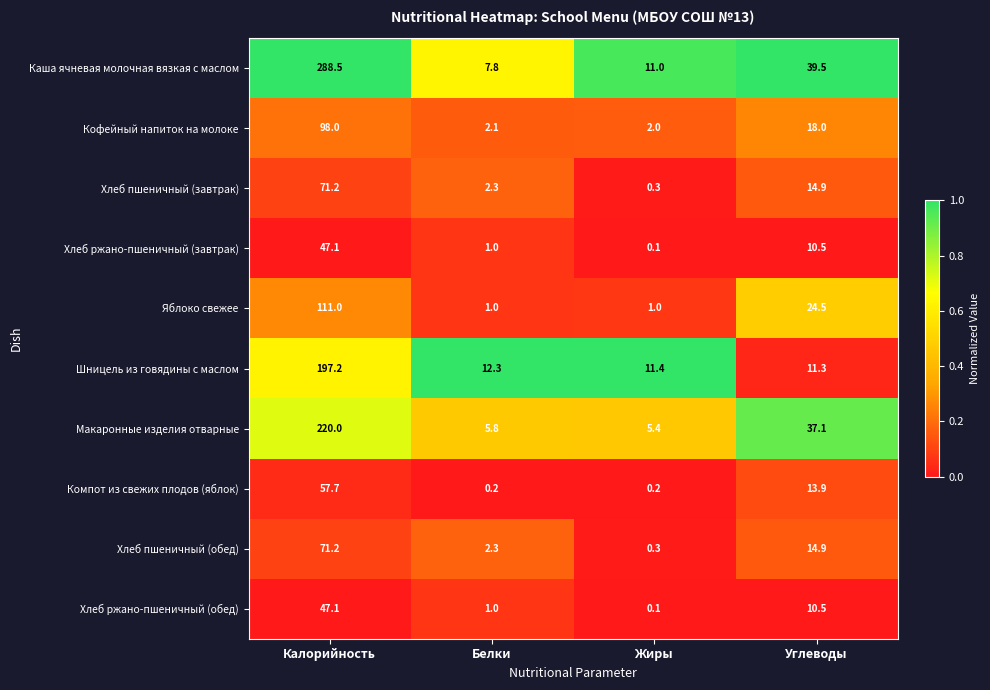

True or false: Макаронные изделия отварные has a value of 5.4 at Жиры.

True